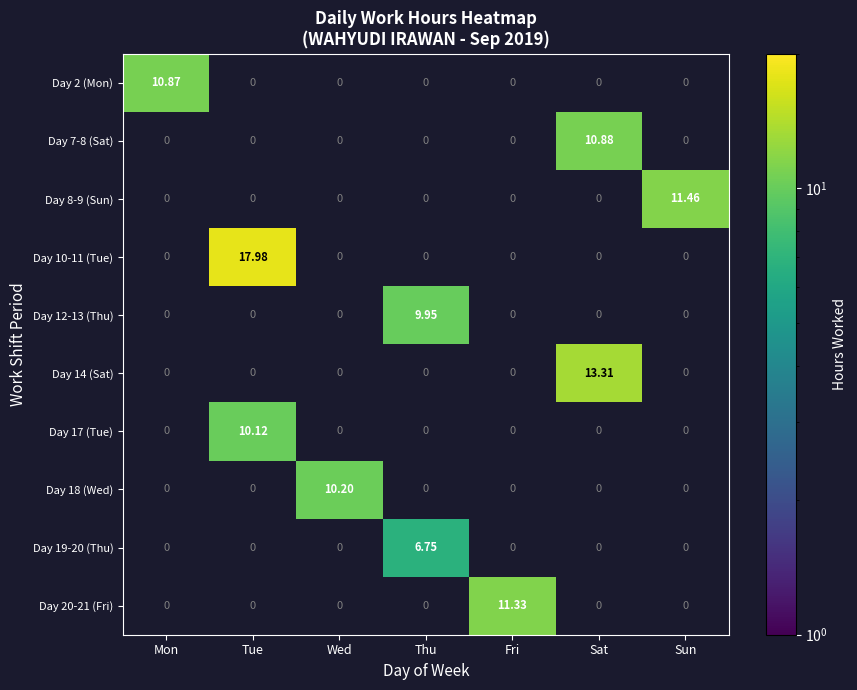

Which has a higher value, Wed or Sat?

Sat